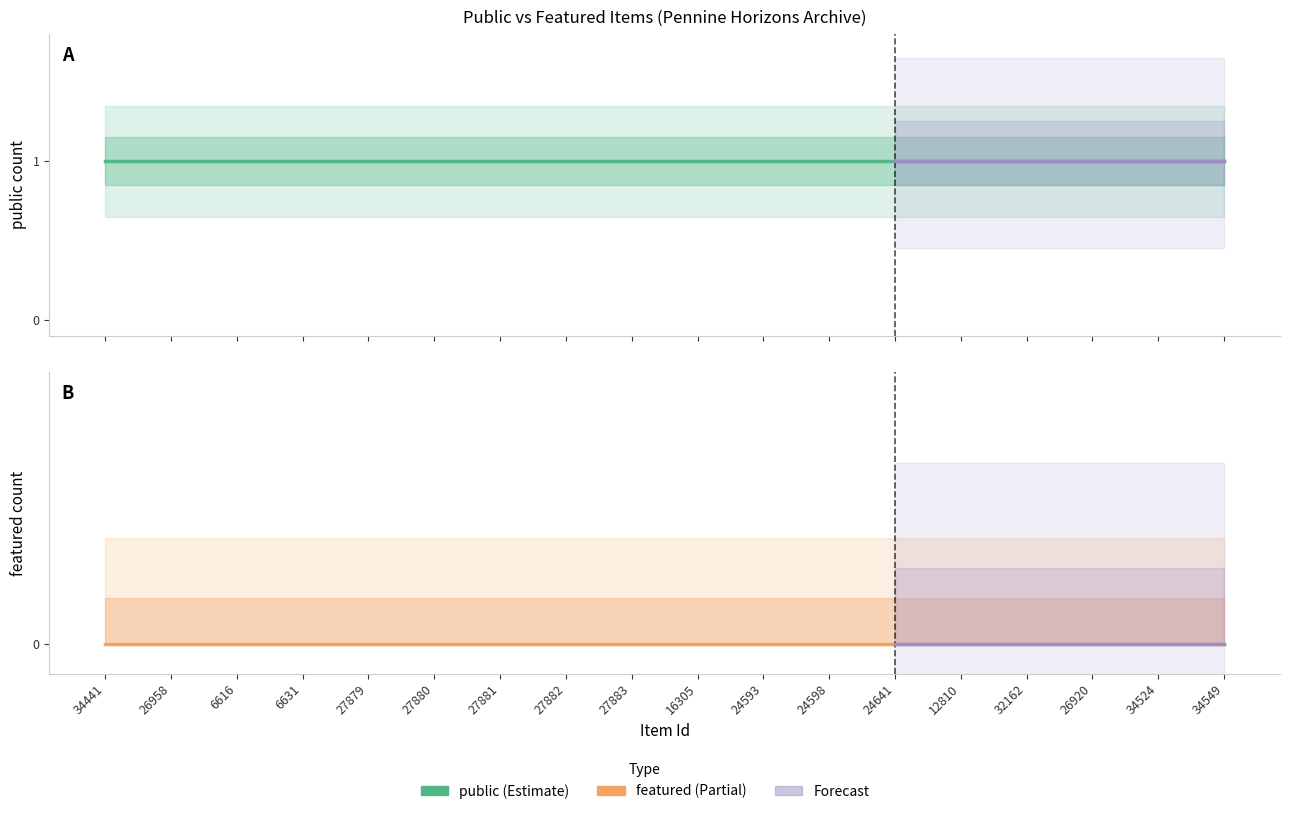

How many series are shown in this chart?

2